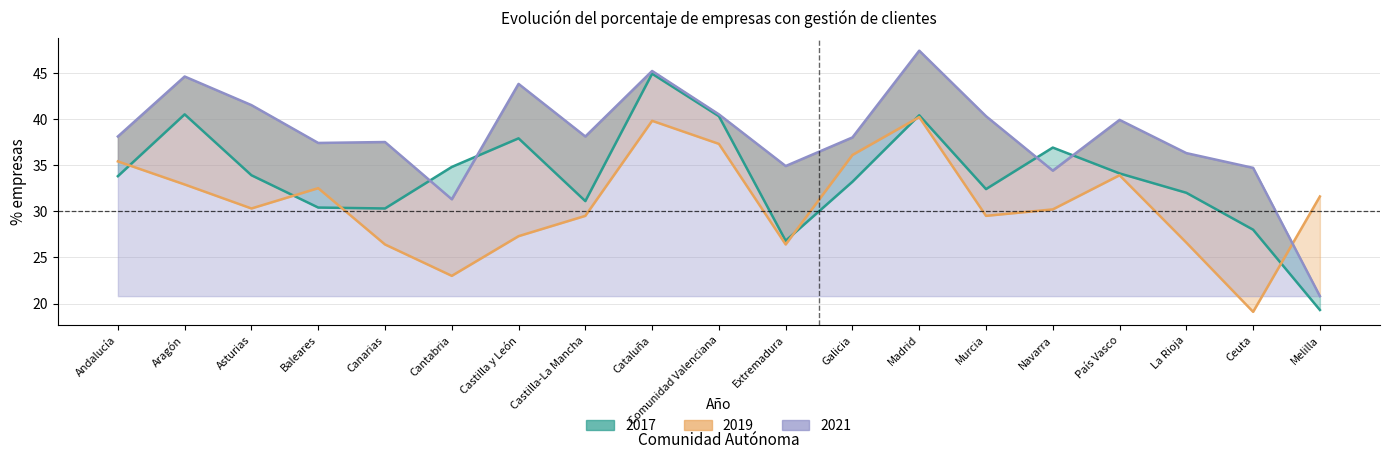

What is the label of the 12th point from the right?

Castilla-La Mancha